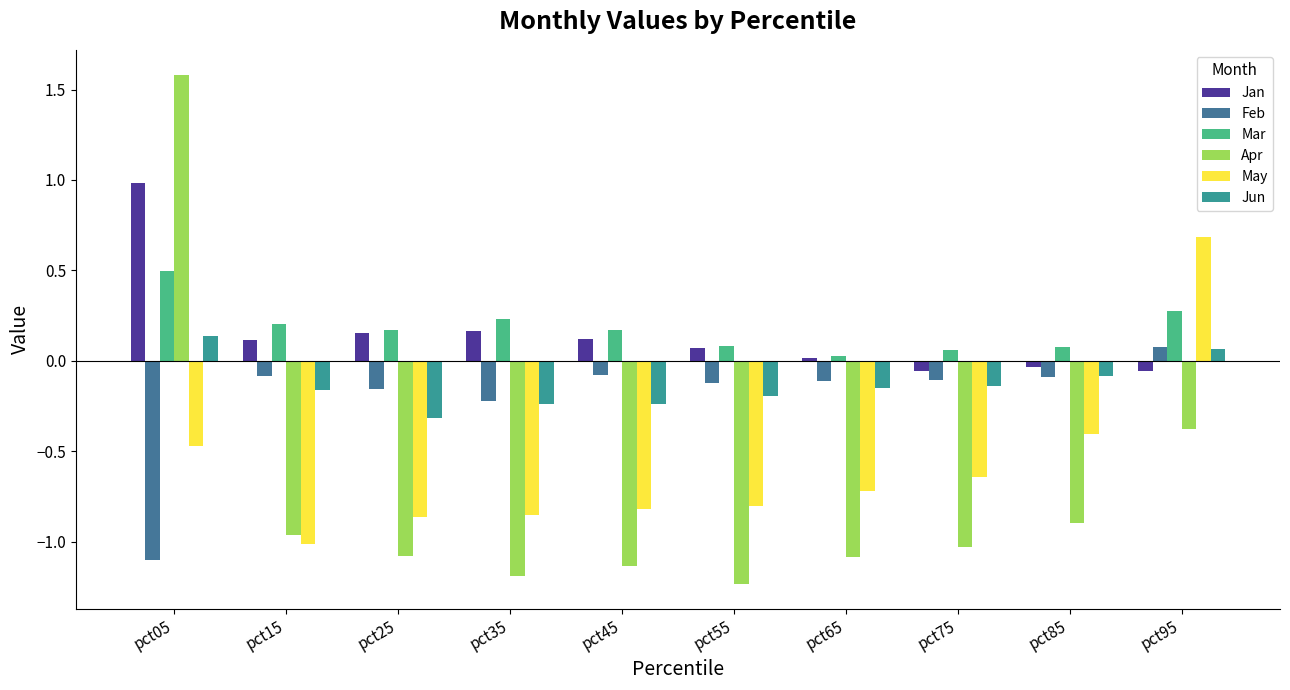

Which series has the largest total across all categories?

Mar